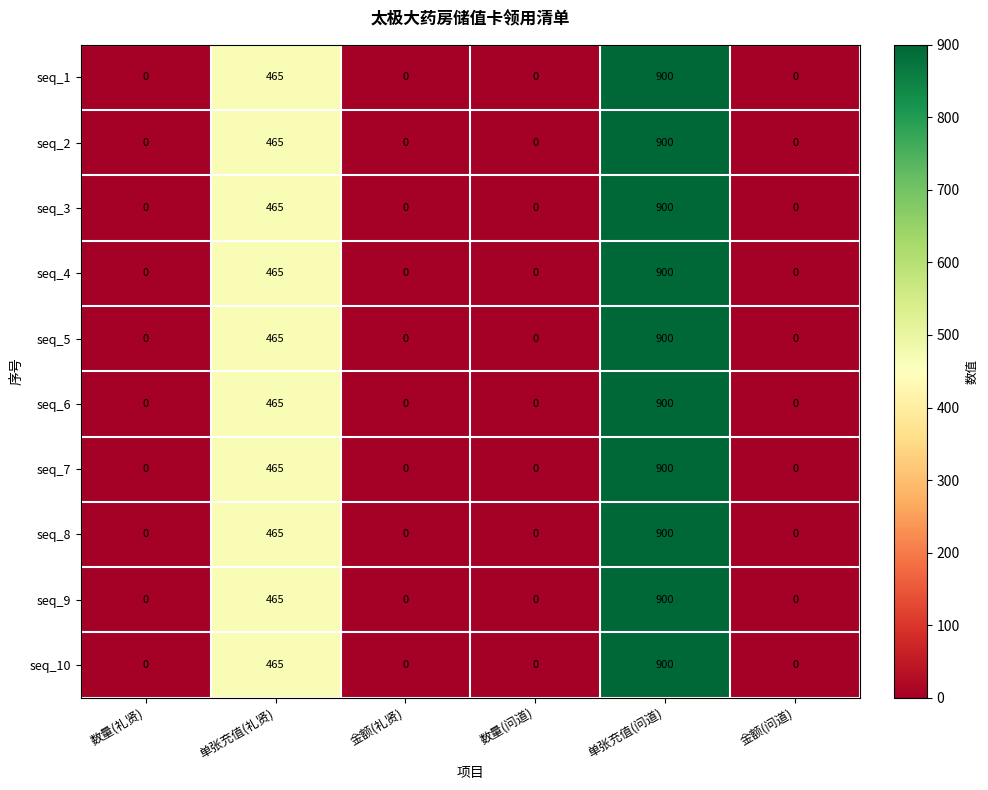

What is the maximum value shown in the chart?

900